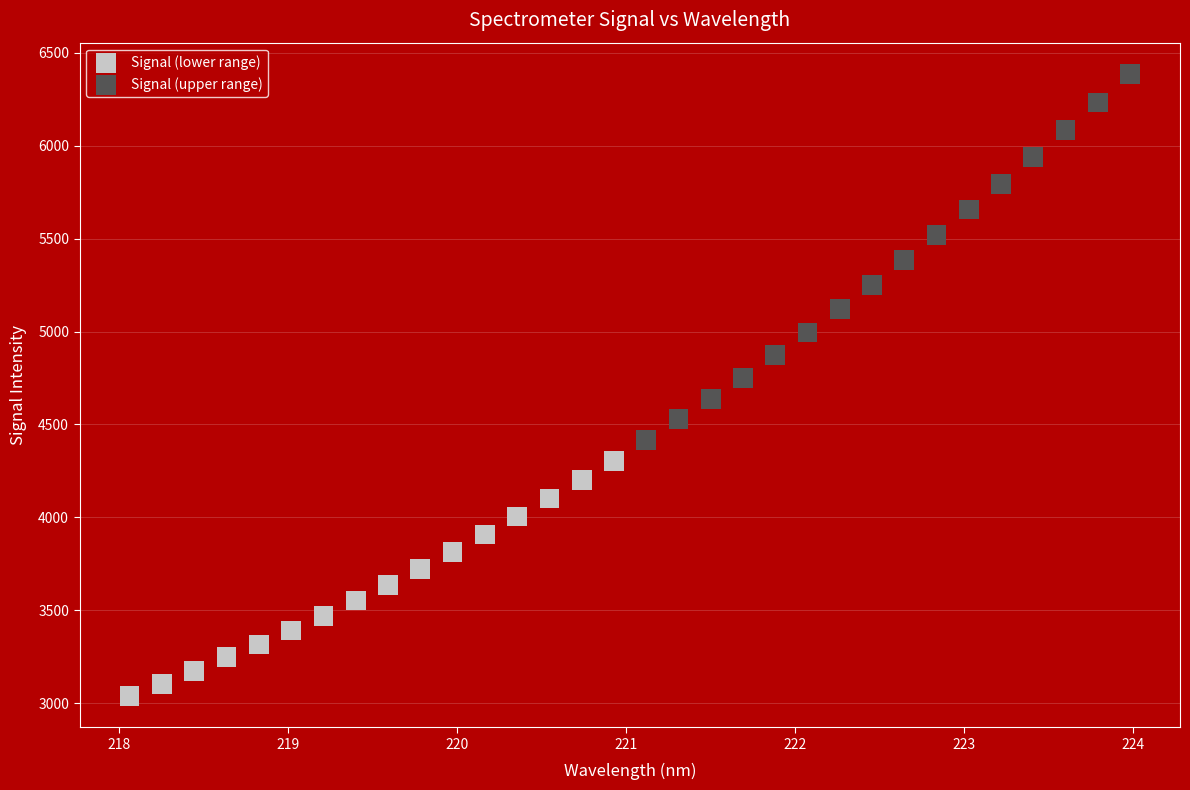

Which series has the largest Y range (max minus min)?

Signal (upper range)